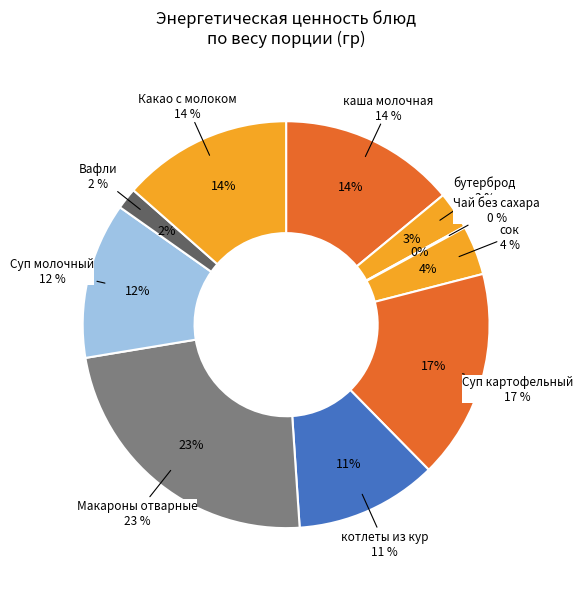

True or false: Вафли accounts for 2% of the total.

True